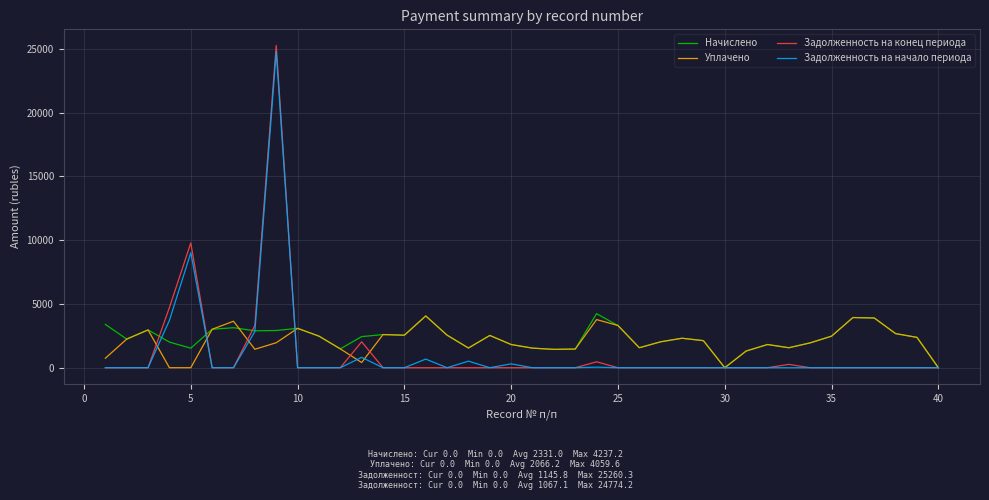

Which series has the widest spread of values?

Задолженность на конец периода